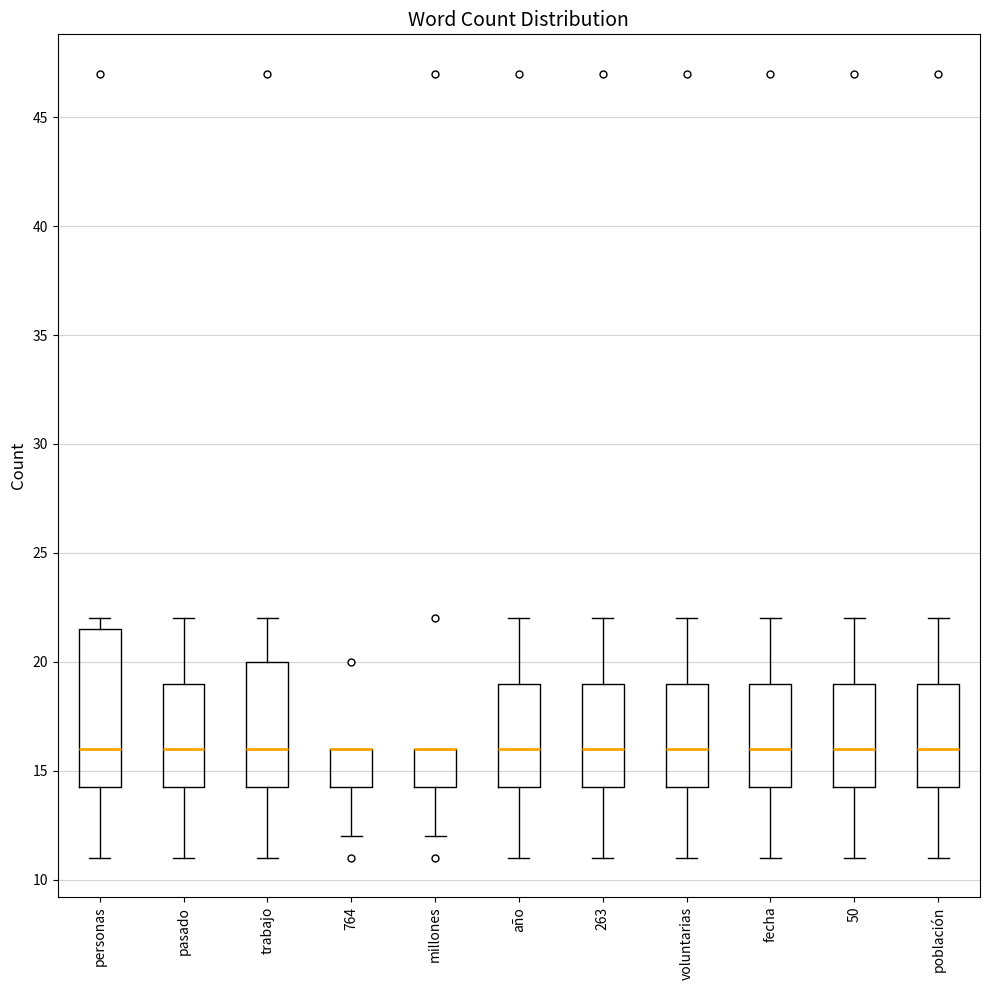

Where does the lower whisker of the box for millones end on the y-axis? The values are not printed on the chart, so give them approximately, as read against the axis.

12.0